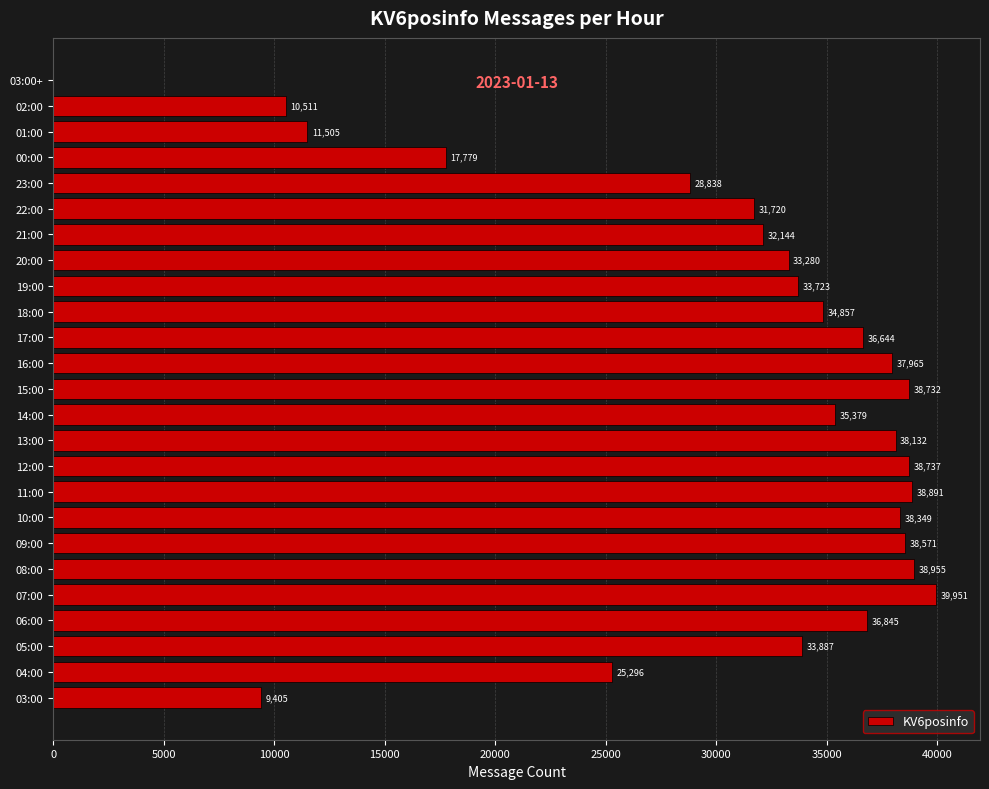

Reading bottom to top, transcribe all the data shown in this chart.

03:00=9405	04:00=25296	05:00=33887	06:00=36845	07:00=39951	08:00=38955	09:00=38571	10:00=38349	11:00=38891	12:00=38737	13:00=38132	14:00=35379	15:00=38732	16:00=37965	17:00=36644	18:00=34857	19:00=33723	20:00=33280	21:00=32144	22:00=31720	23:00=28838	00:00=17779	01:00=11505	02:00=10511	03:00+=2